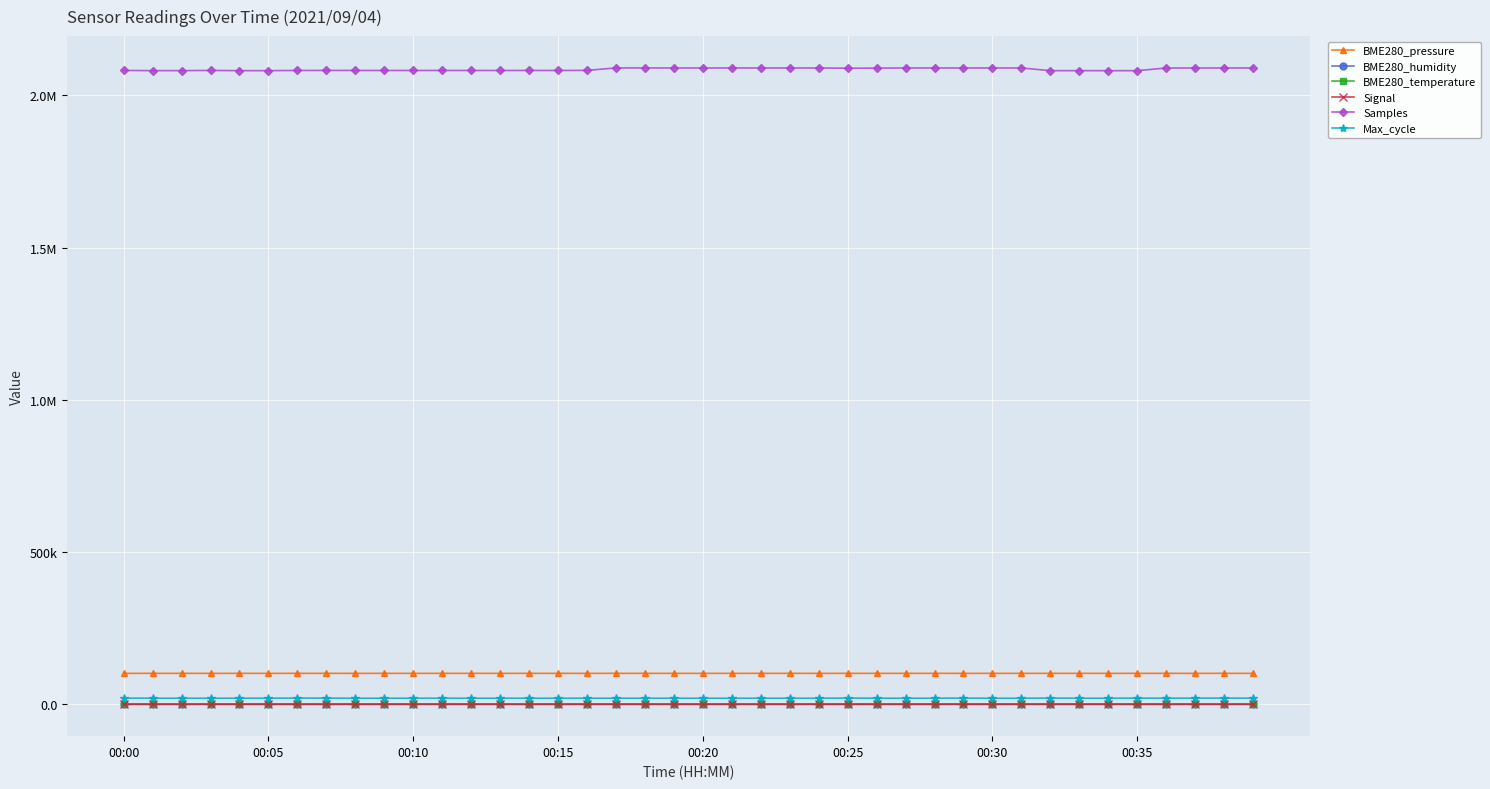

Where is the first local maximum for Signal?

18